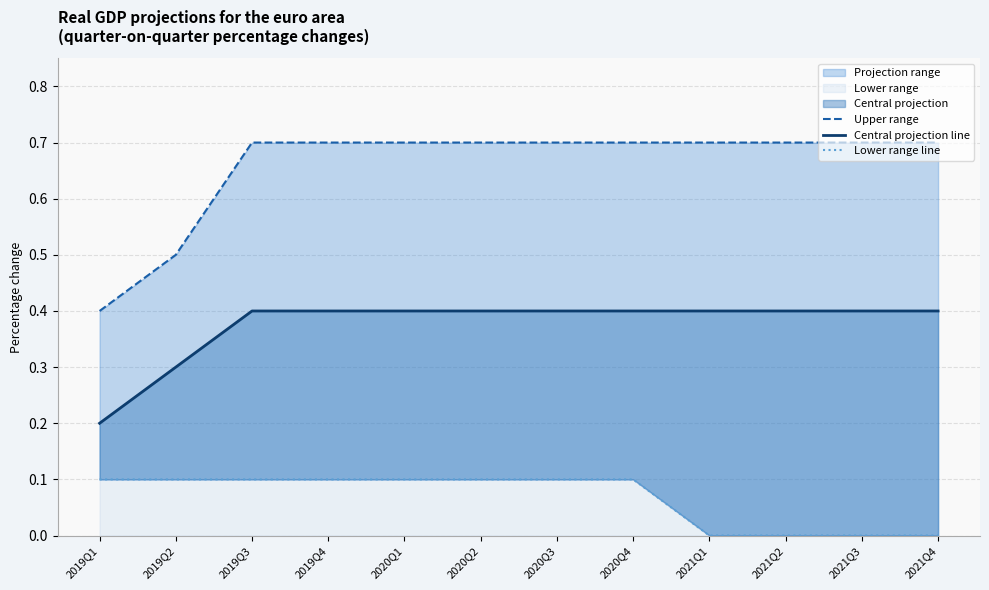

What is the spread (max minus min) of values at 2019Q3?

0.6